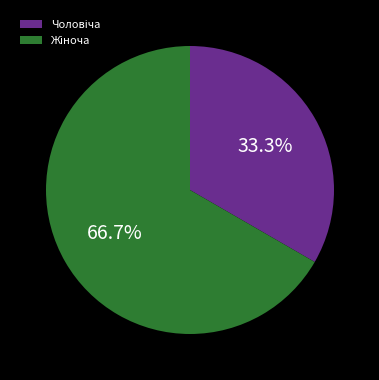

How many slices are in this pie chart?

2